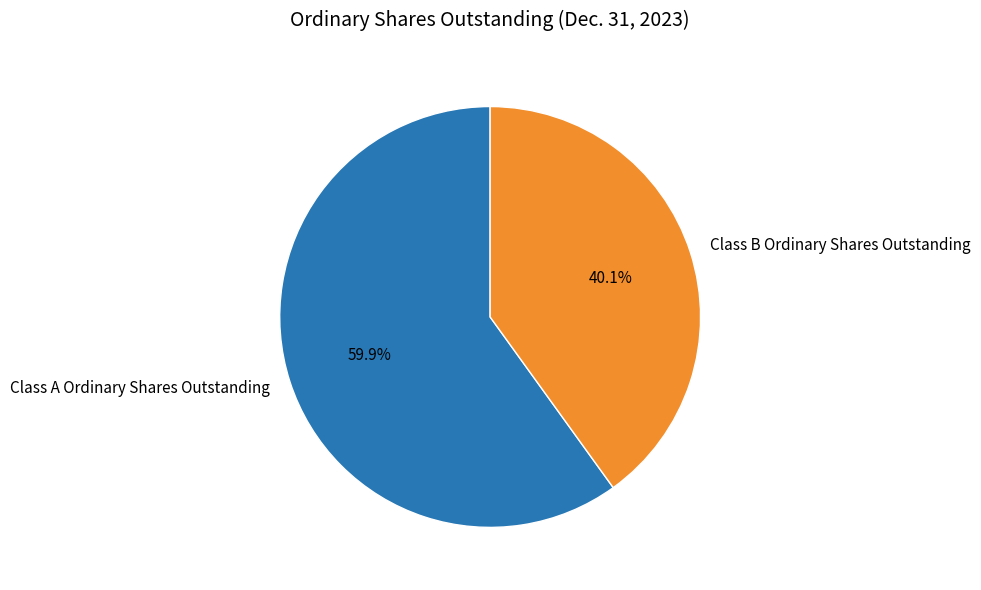

What is the largest slice in the pie chart?

Class A Ordinary Shares Outstanding